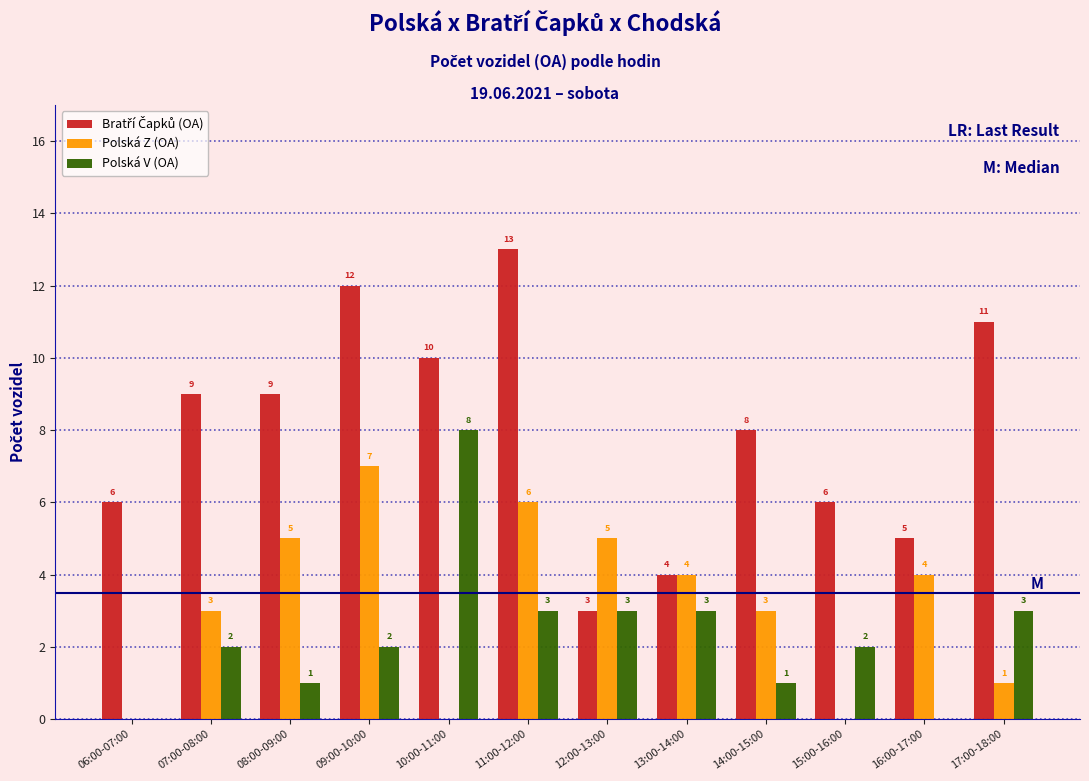

At which category is the sum across all series the highest?

11:00-12:00